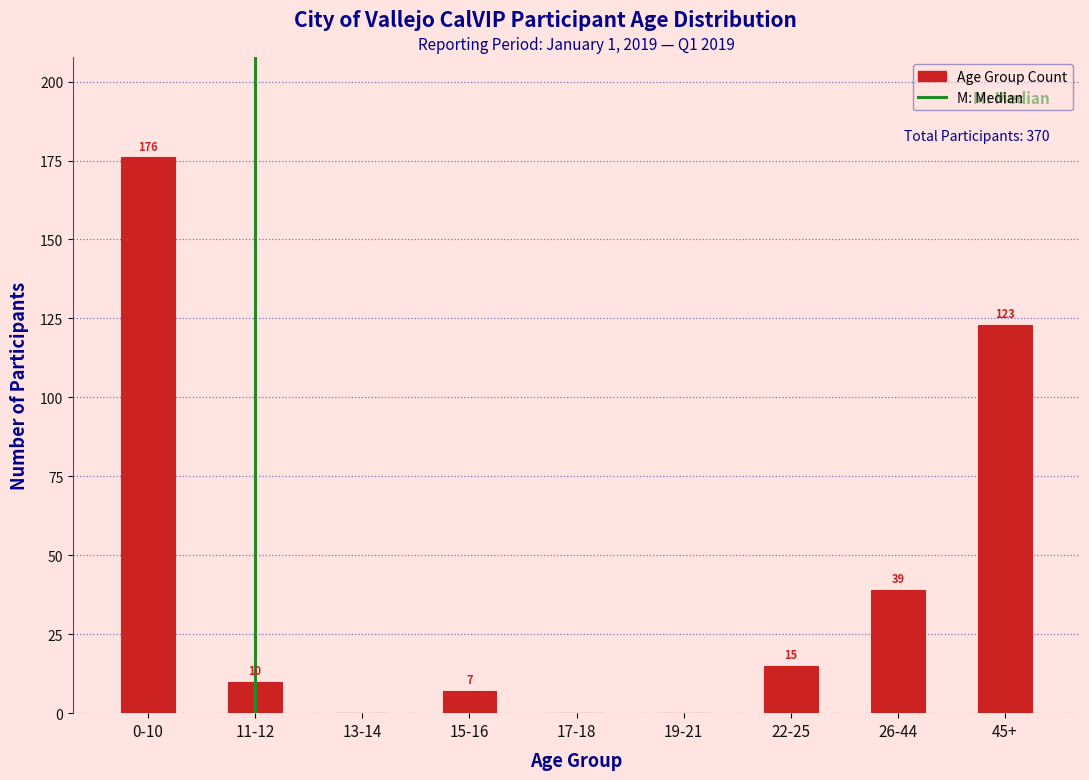

Reading left to right, transcribe all the data shown in this chart.

0-10=176	11-12=10	13-14=0	15-16=7	17-18=0	19-21=0	22-25=15	26-44=39	45+=123